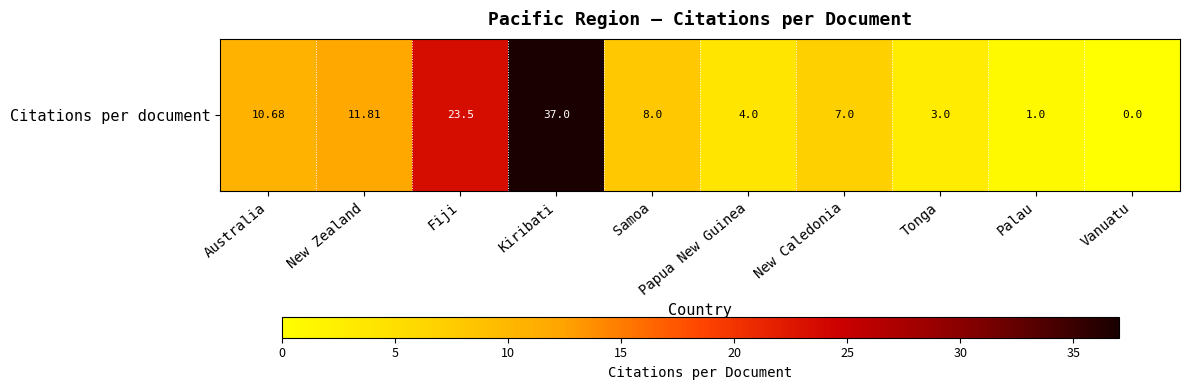

The chart shows a value of 12.3 at Kiribati. True or false?

False